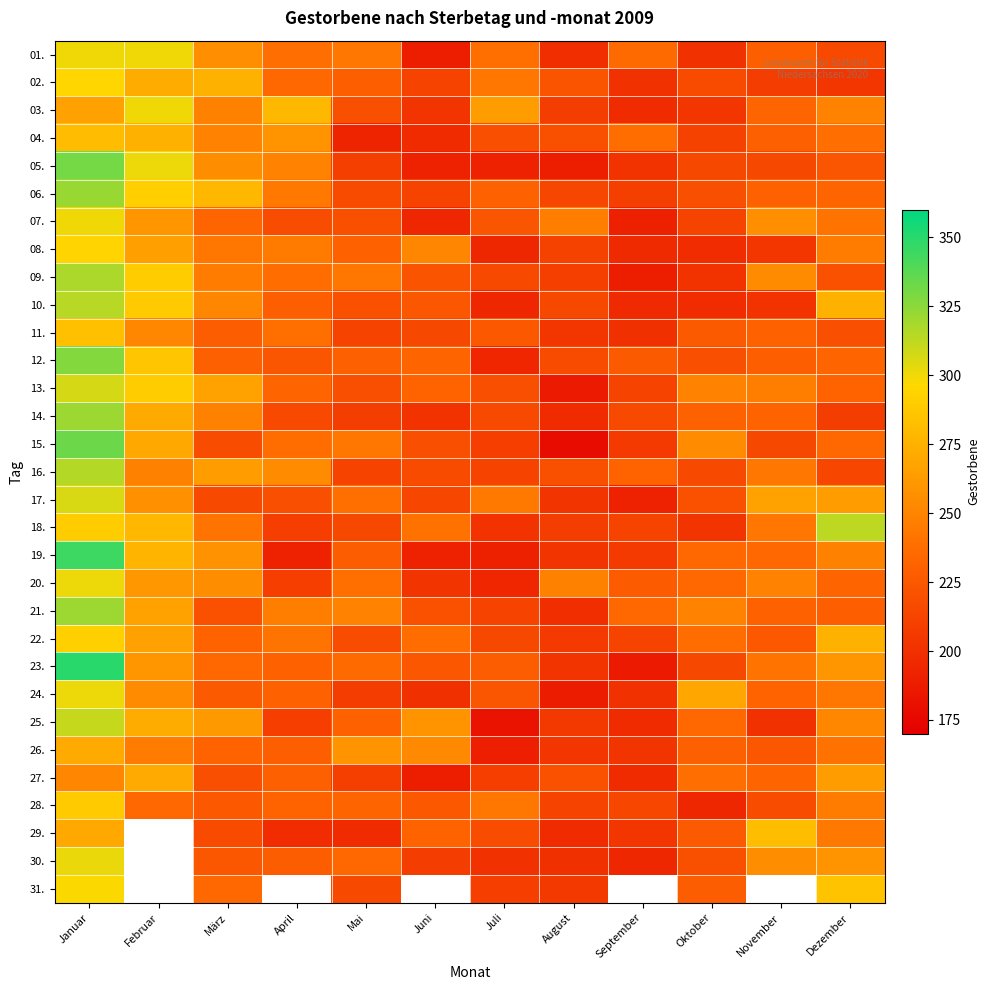

True or false: 16. has a value of 305.7 at August.

False